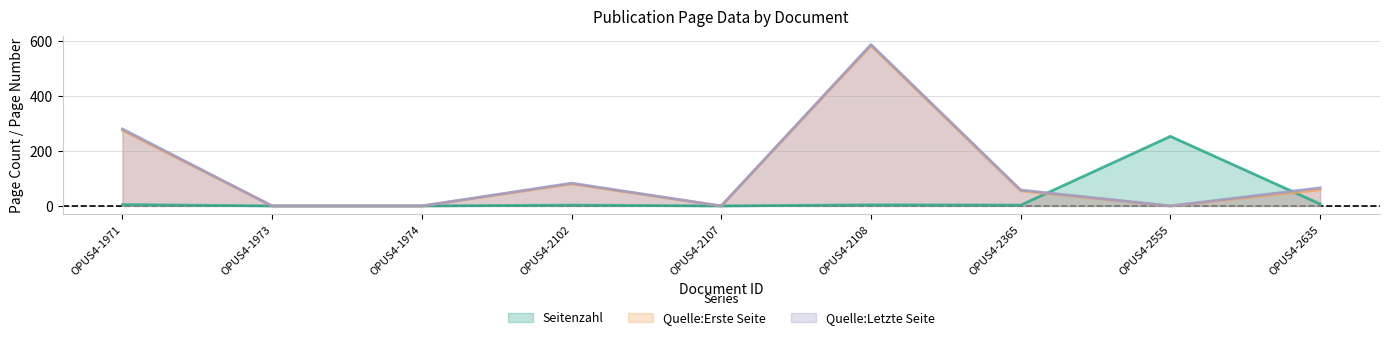

How many interior local peaks does the Quelle:Erste Seite series have?

2